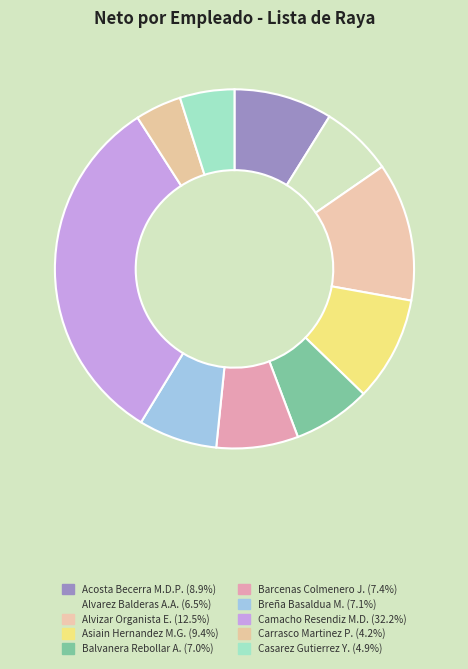

Count the number of slices in the pie.

10